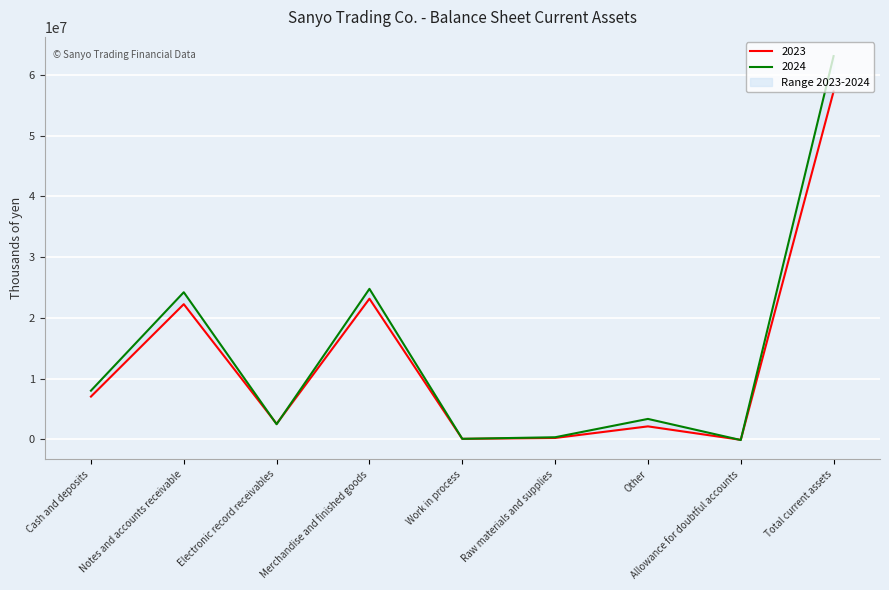

How many lines are shown in the chart?

2